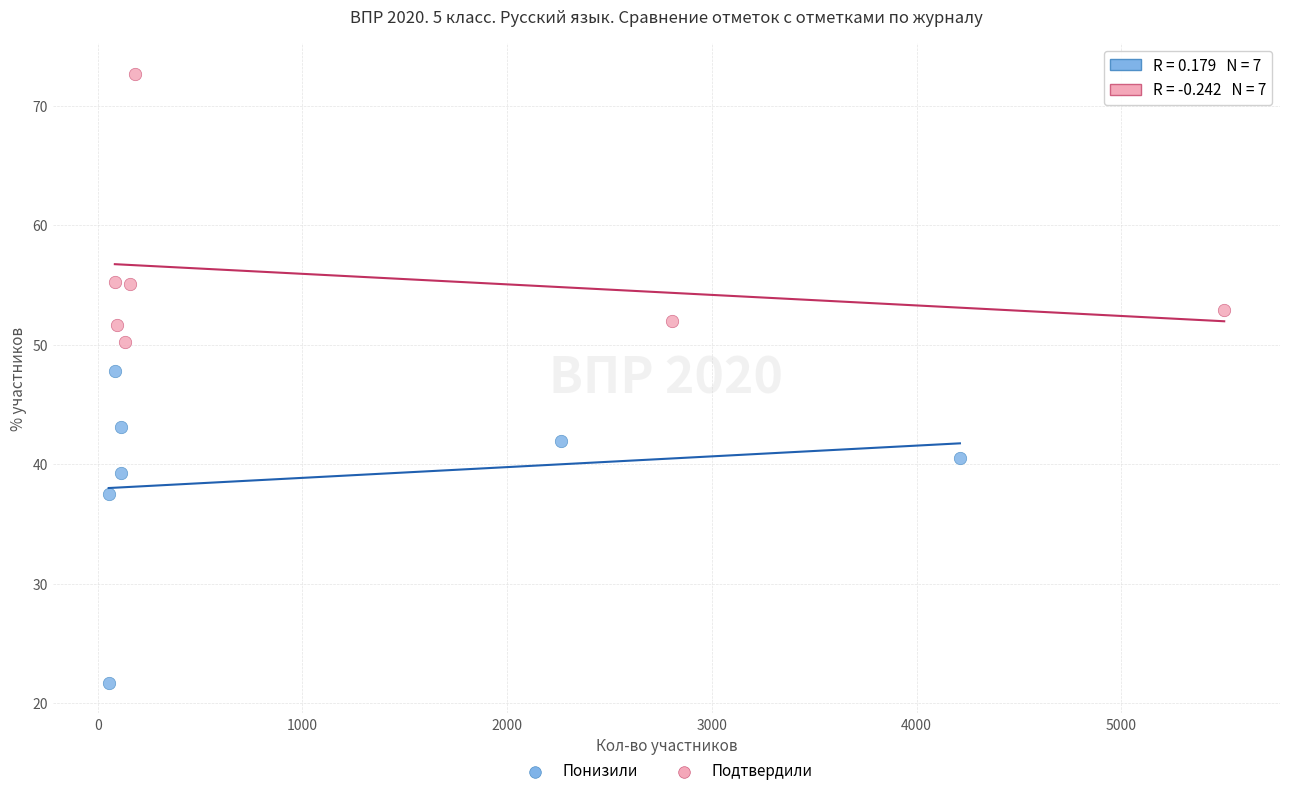

Which series has the largest Y range (max minus min)?

Понизили